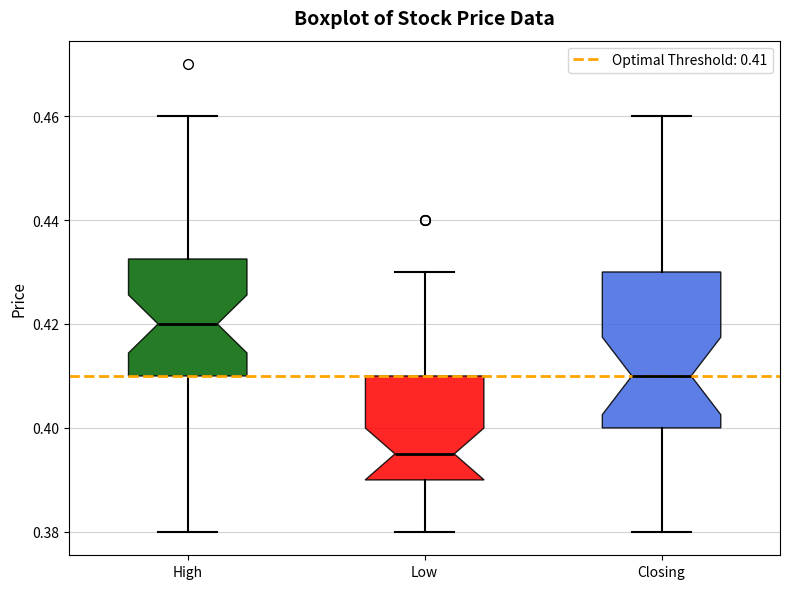

Reading left to right, transcribe this box plot: for each box, give where its median line is, the range the box spans, and where its two whiskers end, as read against the y-axis. The values are not printed on the chart, so give them approximately, as read against the axis.

High: median 0.420, box 0.410 to 0.432, whiskers 0.380 to 0.460
Low: median 0.396, box 0.390 to 0.410, whiskers 0.380 to 0.430
Closing: median 0.410, box 0.400 to 0.430, whiskers 0.380 to 0.460